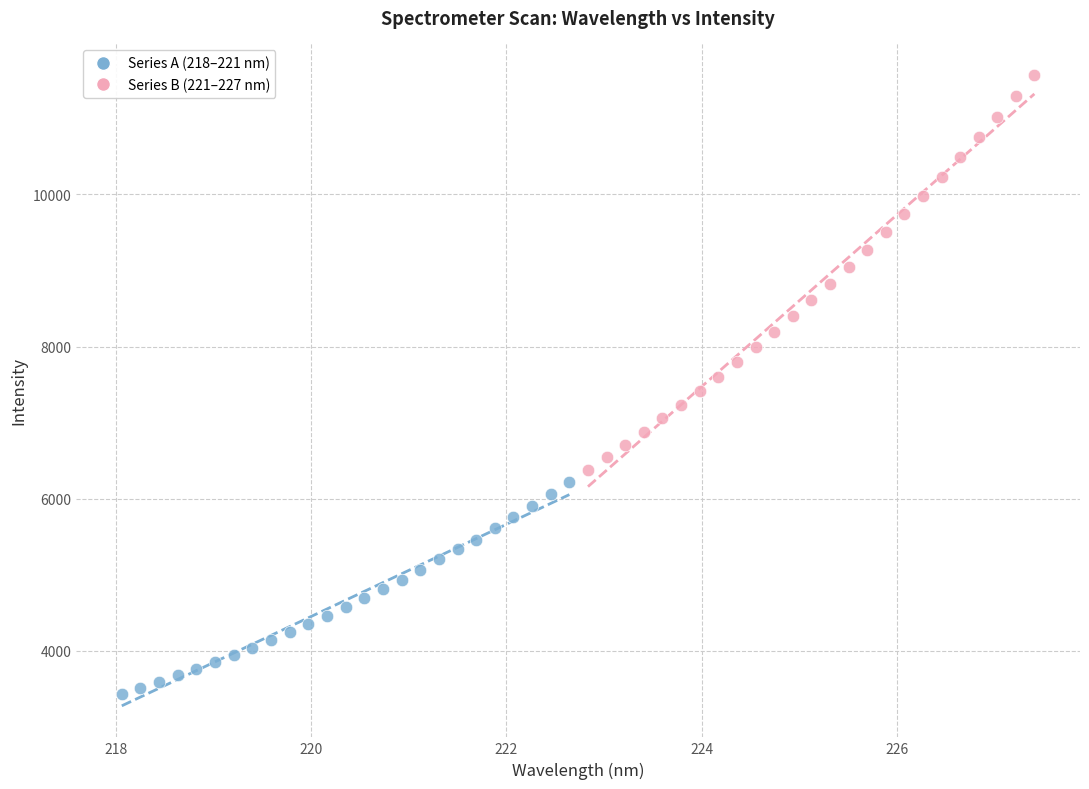

Which series contains the highest Y value?

Series B (221–227 nm)